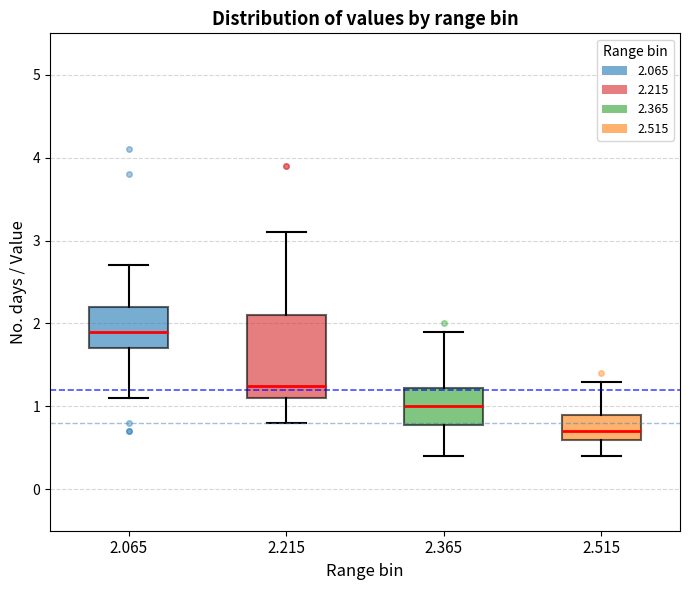

Which box's median line is the highest?

2.065